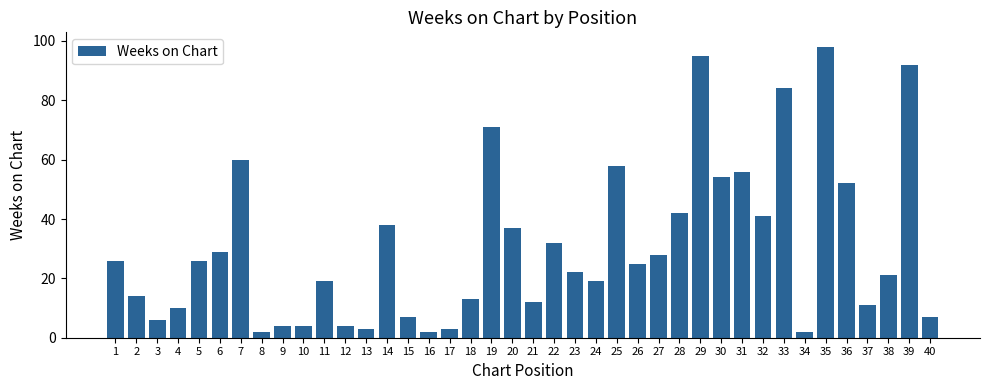

Reading left to right, extract all data points from this chart.

26	14	6	10	26	29	60	2	4	4	19	4	3	38	7	2	3	13	71	37	12	32	22	19	58	25	28	42	95	54	56	41	84	2	98	52	11	21	92	7